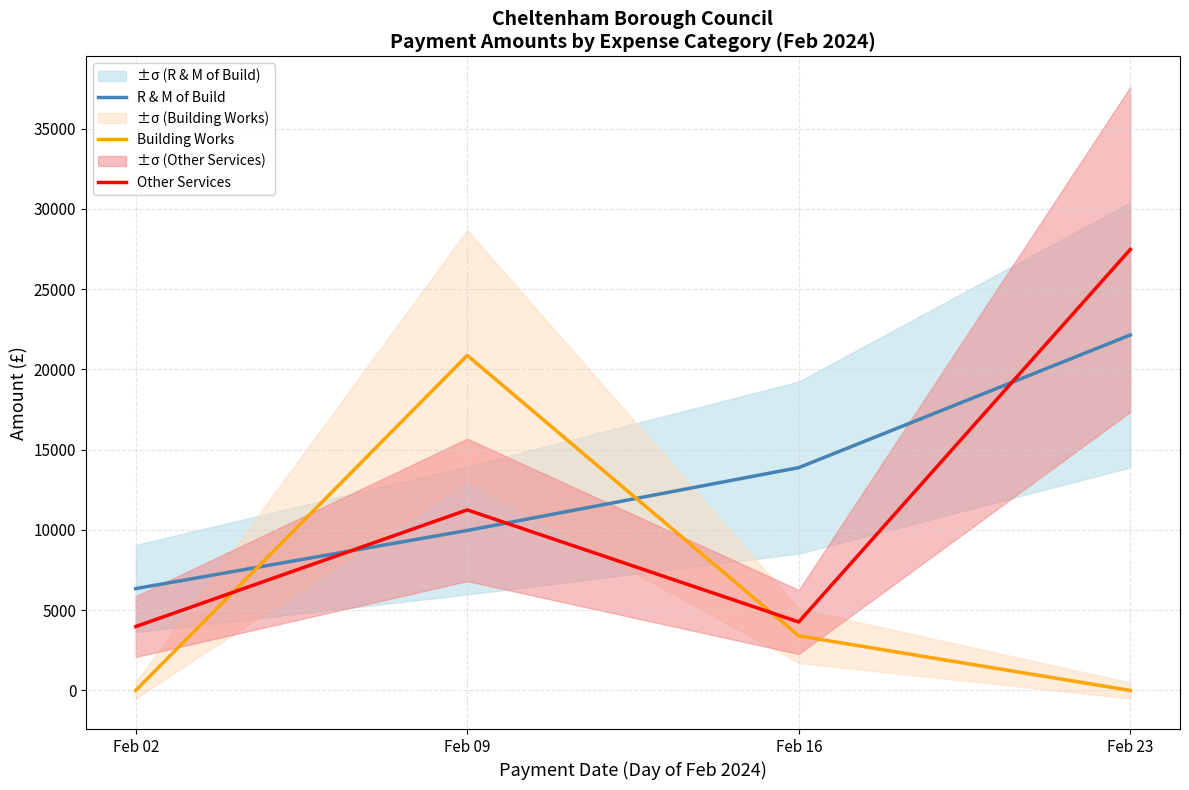

Which series has the largest range (max minus min)?

Other Services